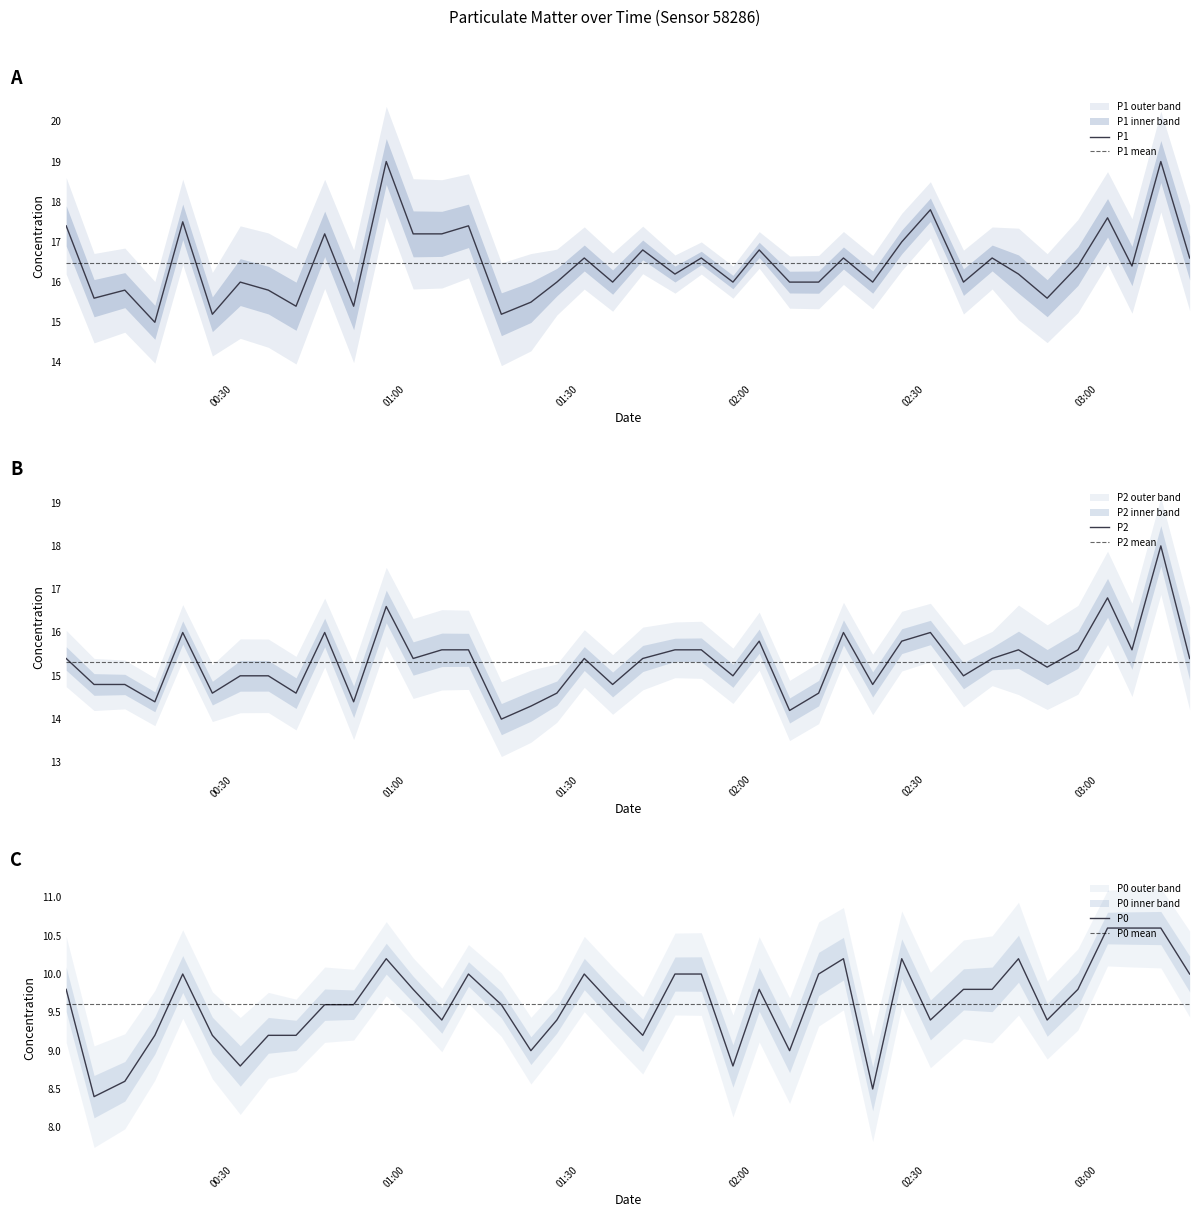

Is this an area chart (filled region under the line)?

No